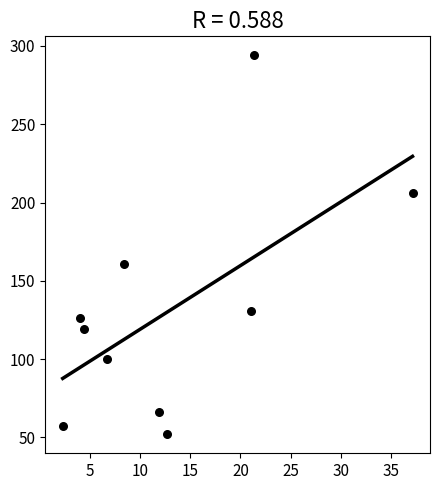

What Y value in the scatter plot is closest to 173?

161